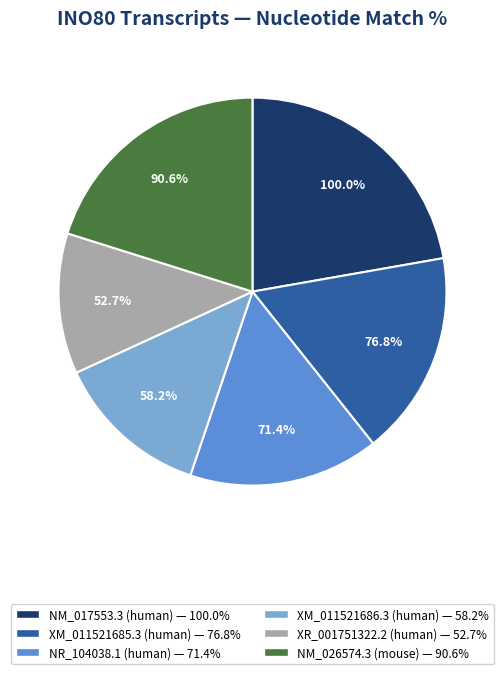

What percentage is the NR_104038.1
(human) slice, to the nearest percent?

16%